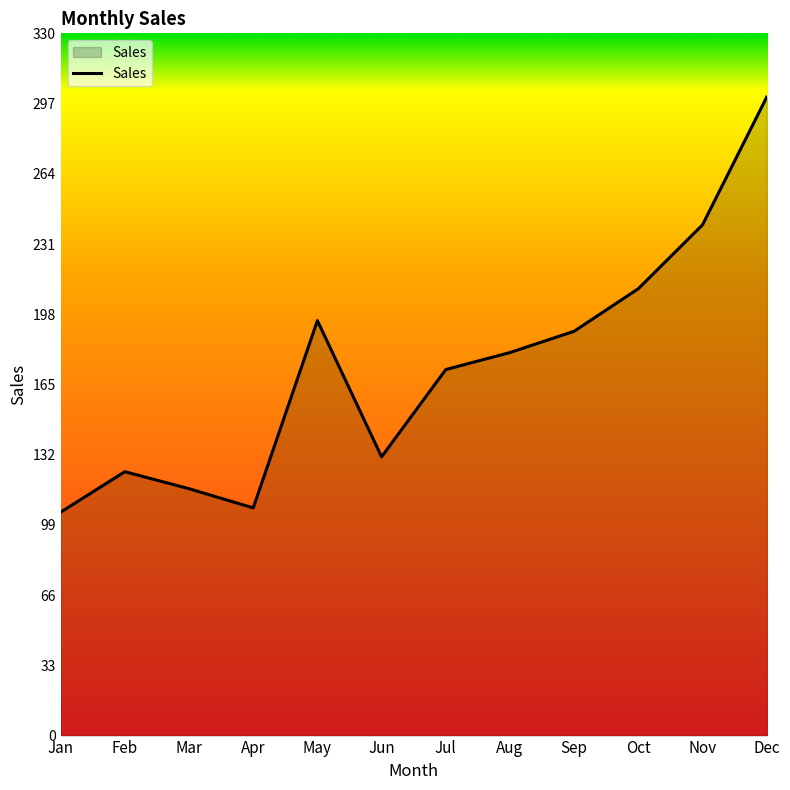

What is the ratio of the value at Jan to the value at Jun?

0.8